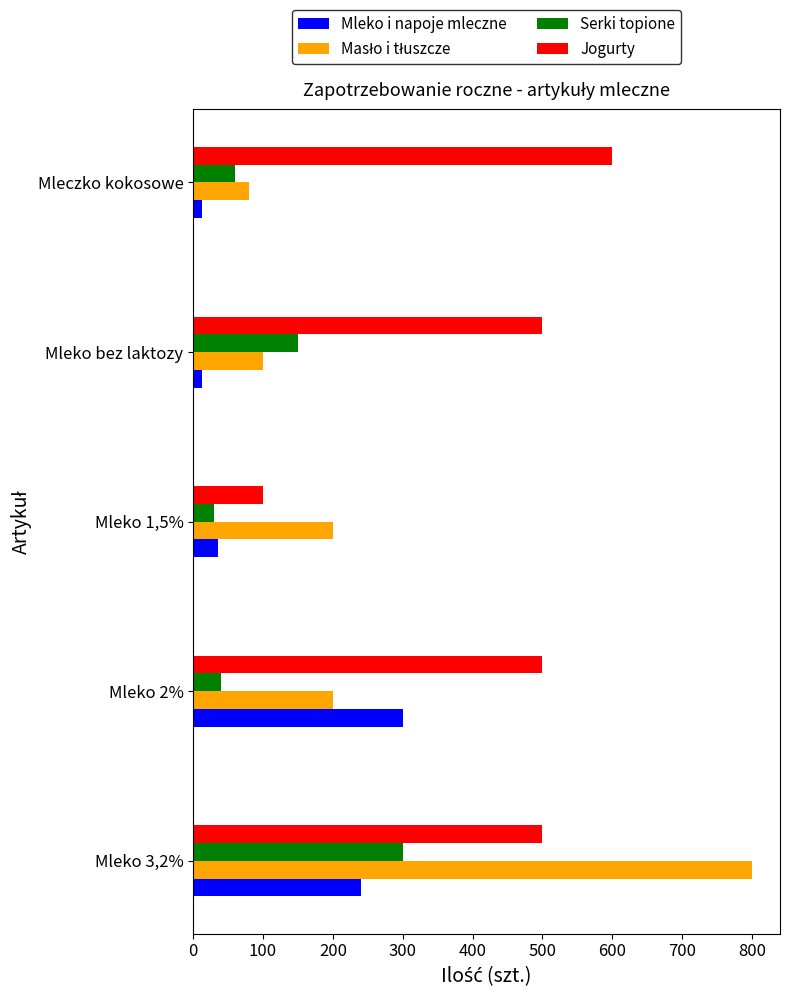

Which series changed the most between Mleko 2% and Mleko 1,5%?

Jogurty